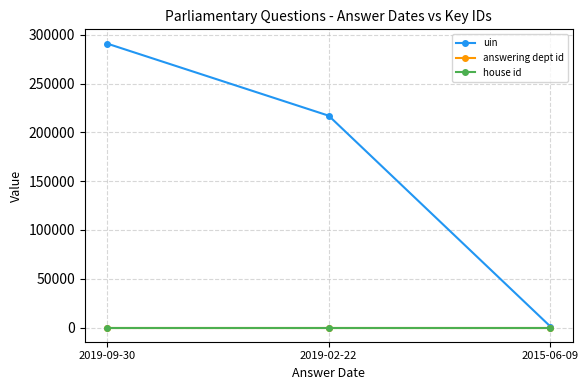

At which category does the chart reach its peak across all series?

2019-09-30